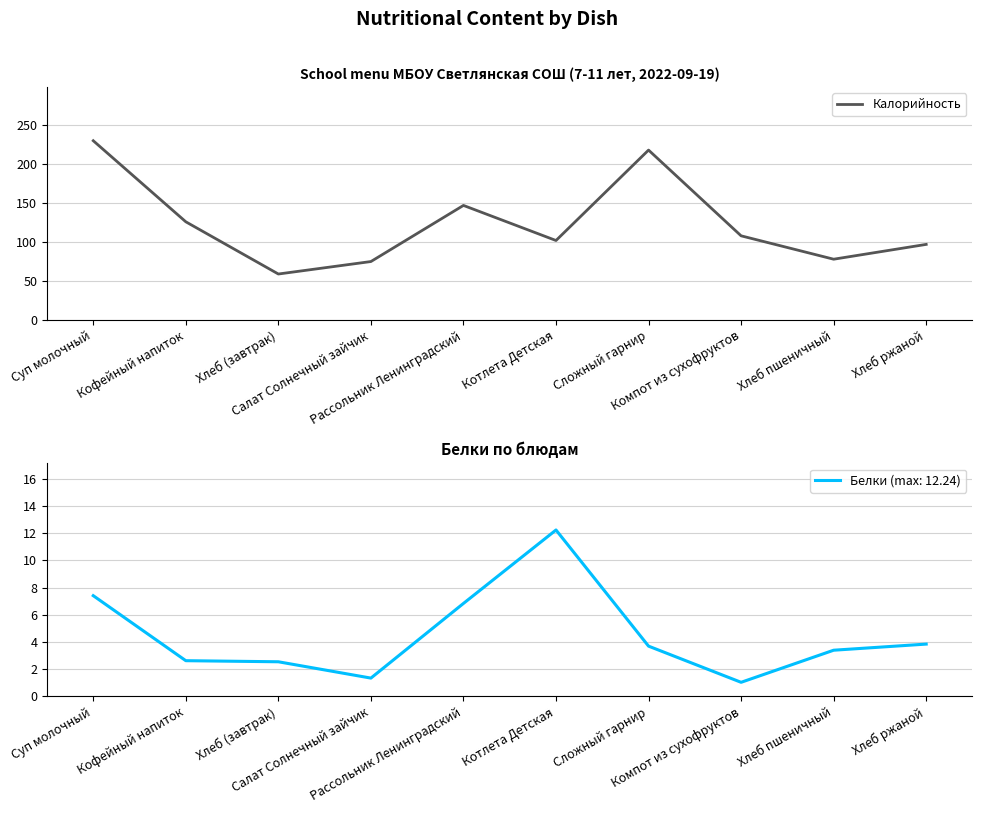

Approximately how many times larger is the value at Кофейный напиток compared to Котлета Детская?

1.2